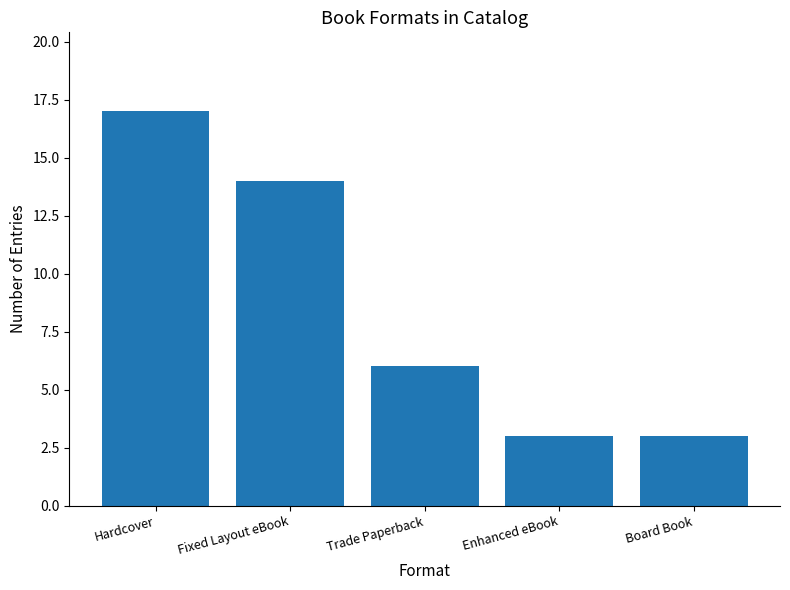

The value at Fixed Layout eBook is 14. True or false?

True